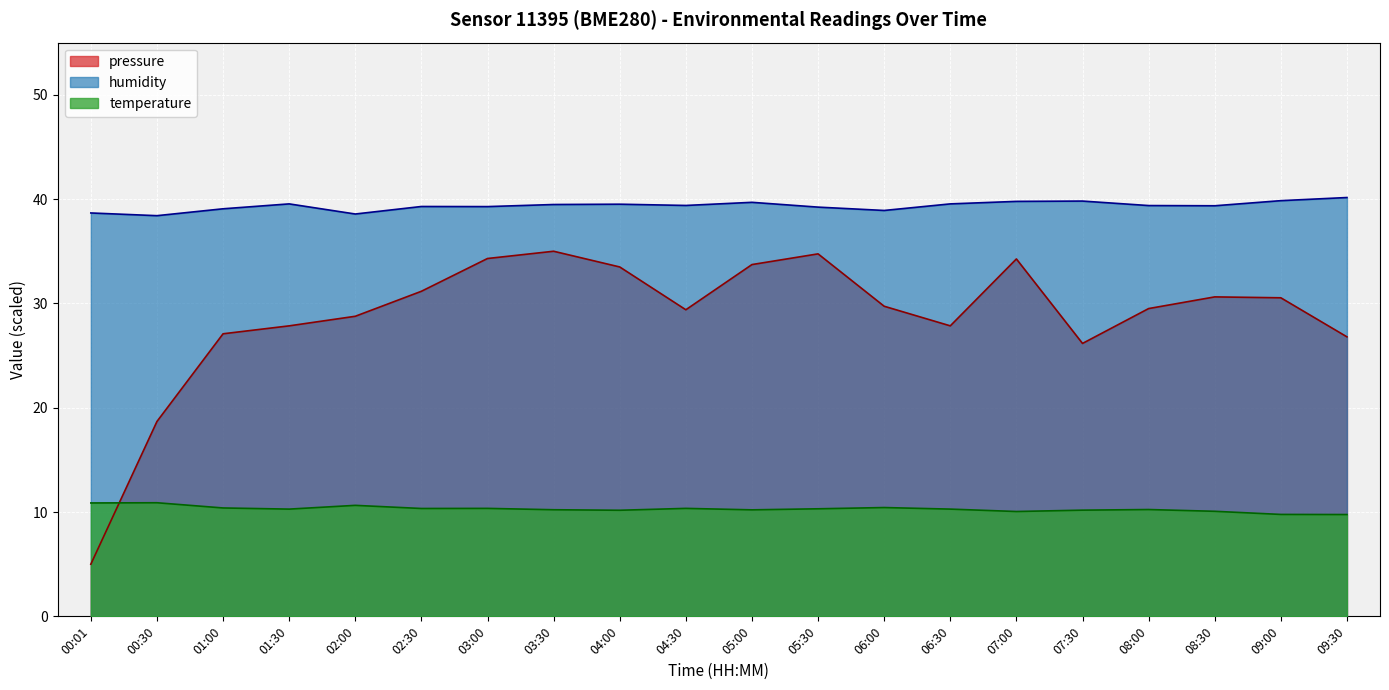

Rank the series by their maximum value, from highest to lowest.

humidity, pressure, temperature